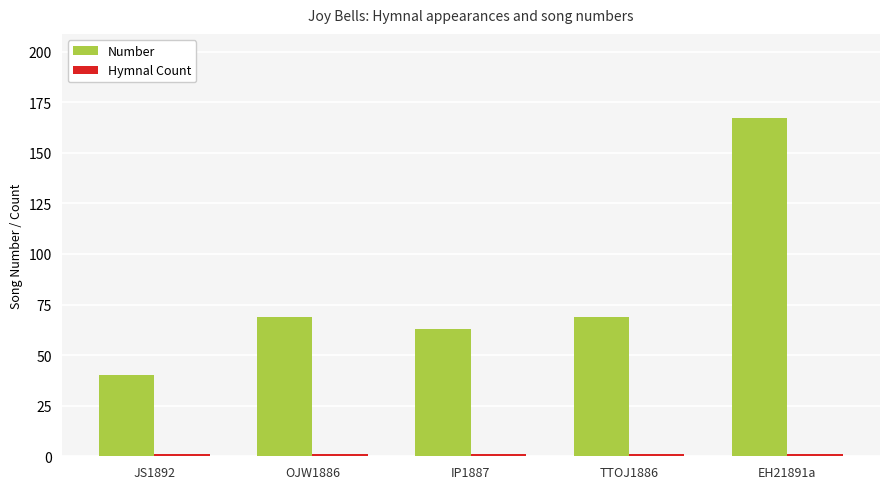

What value does the Number series have at IP1887?

63